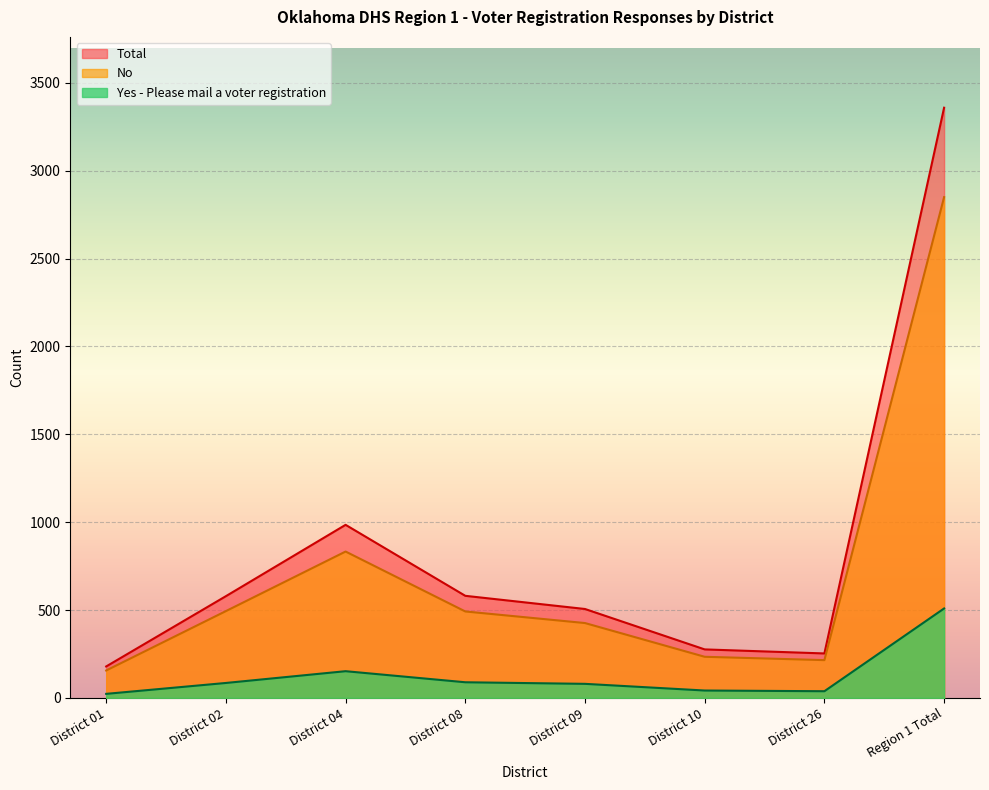

True or false: Yes has more than 1 interior local peaks.

False